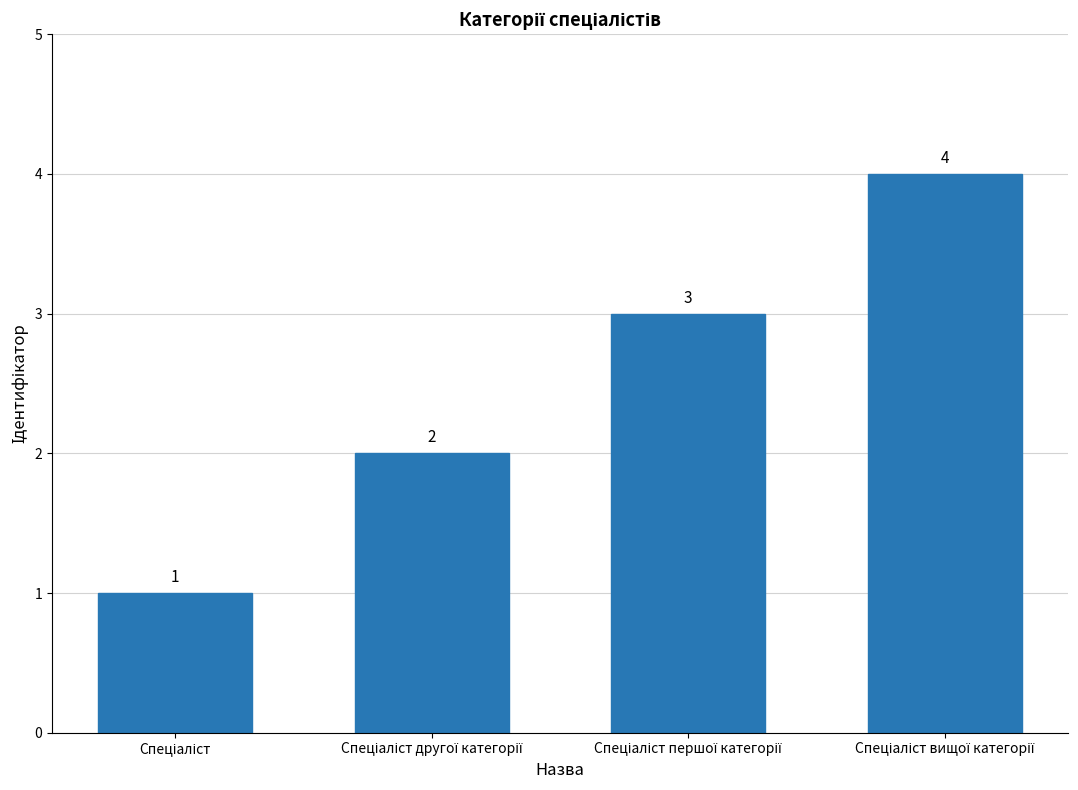

What is the value of the 1st bar from the left?

1